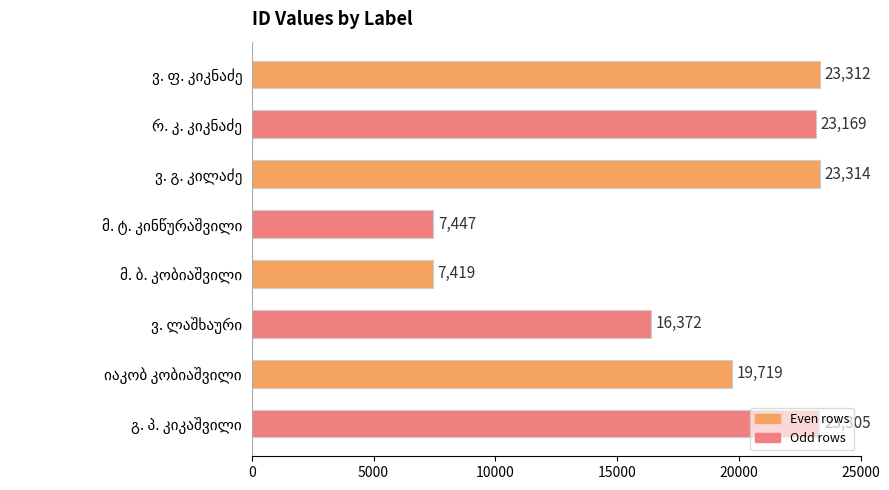

What is the smallest value displayed?

7419